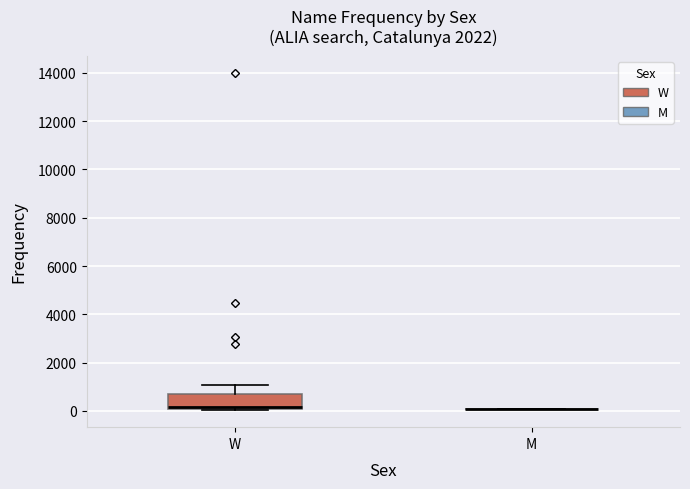

Where is the lower edge of the box for W on the y-axis? The values are not printed on the chart, so give them approximately, as read against the axis.

0